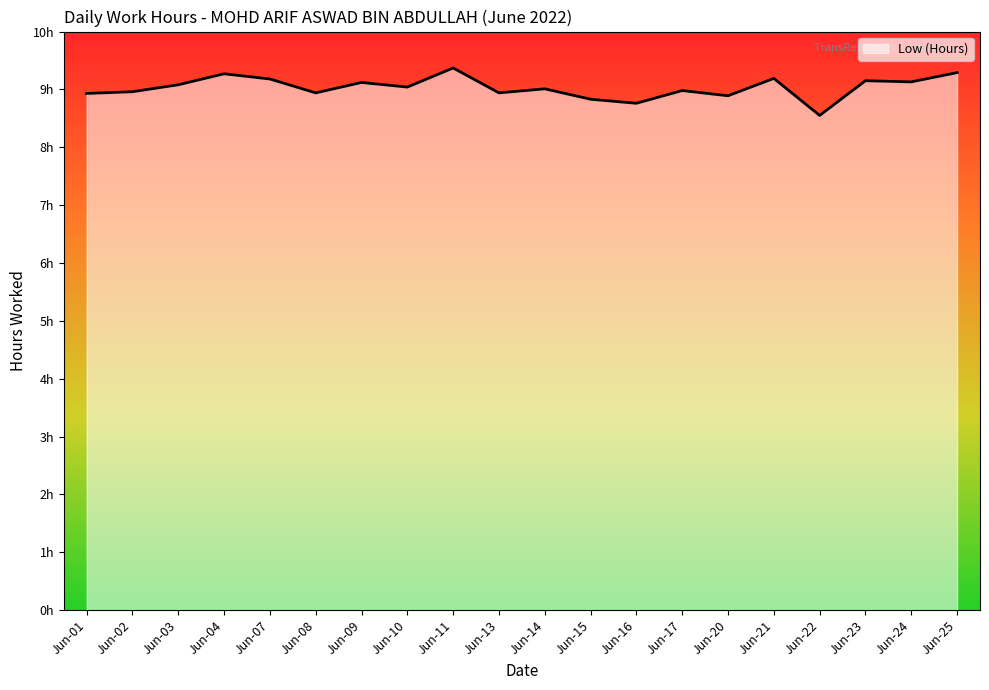

Does the chart have visible grid lines?

No